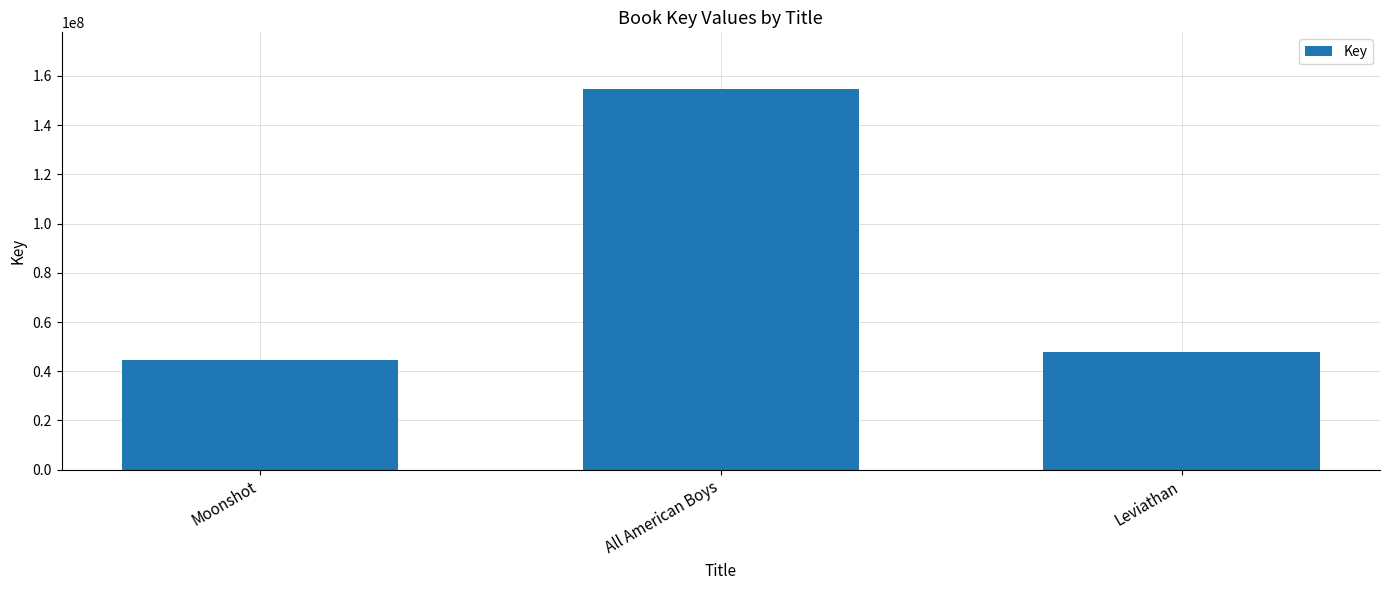

How many bars are there in total?

3